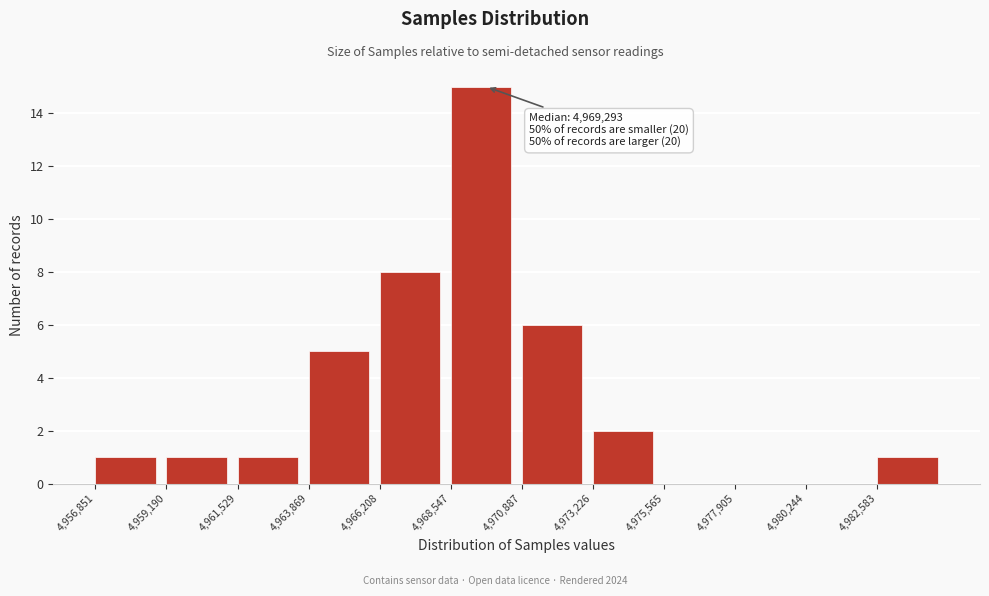

Over which range of the x-axis is the bar tallest?

4968500 to 4971000